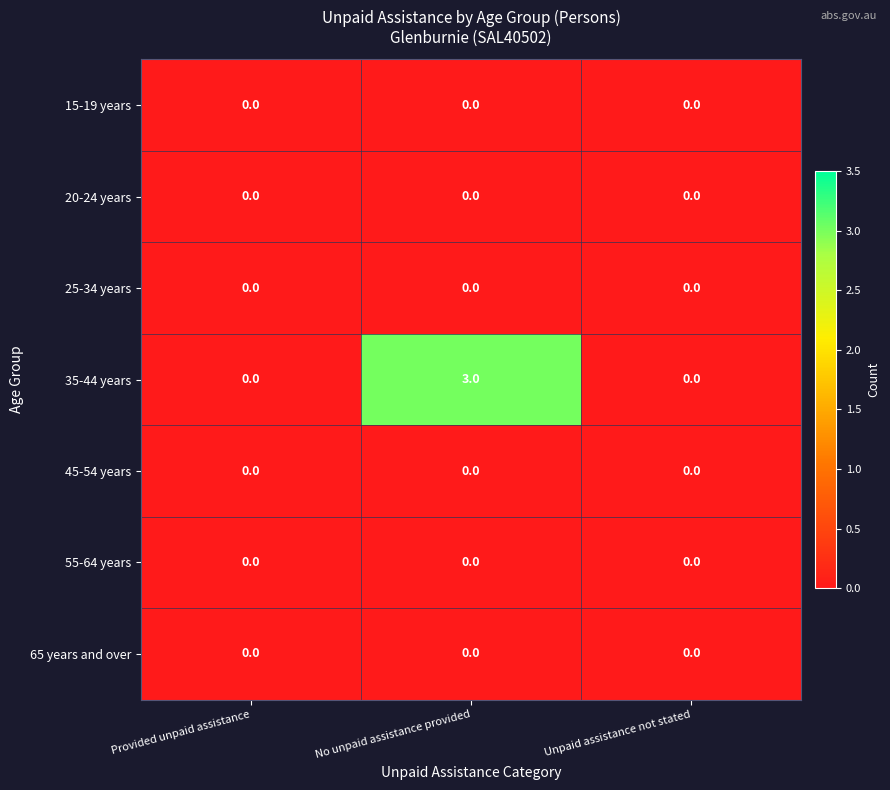

The value of 15-19 years at Unpaid assistance not stated is 0. True or false?

True